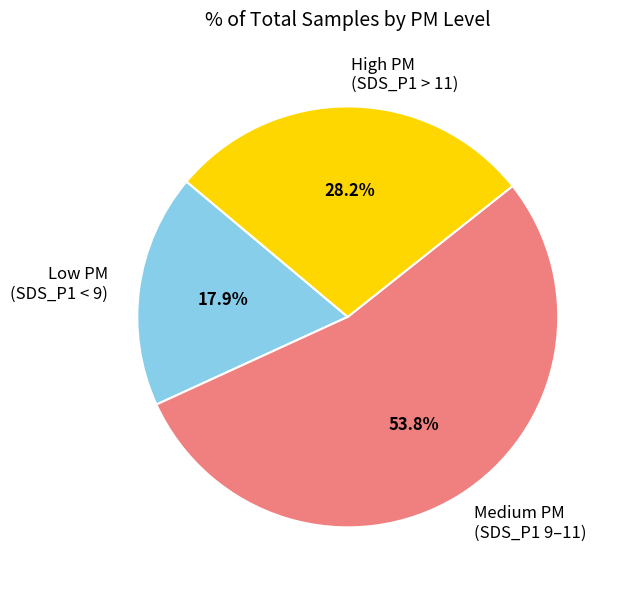

Which slice is the largest?

Medium PM (SDS_P1 9–11)